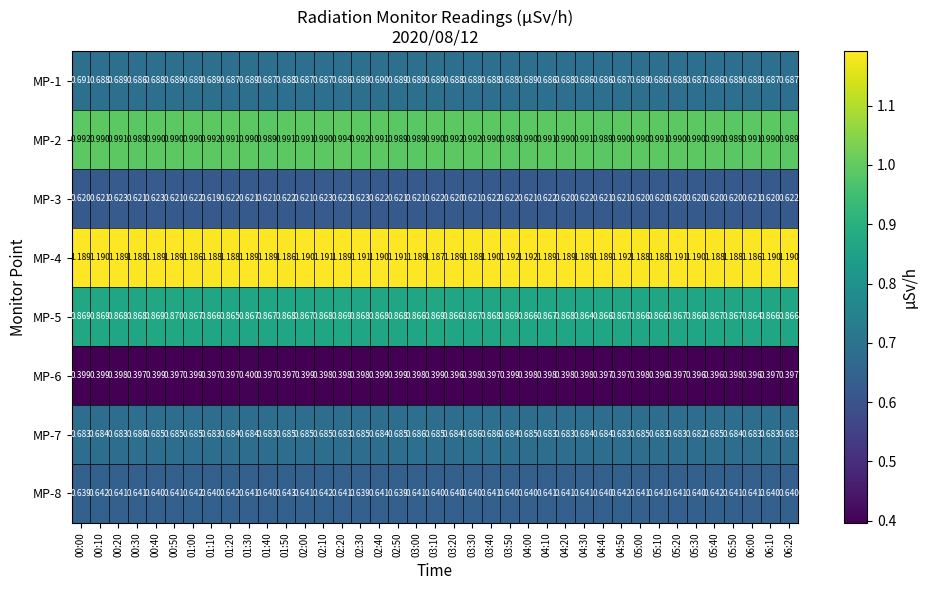

Which series has the widest spread of values?

MP-4